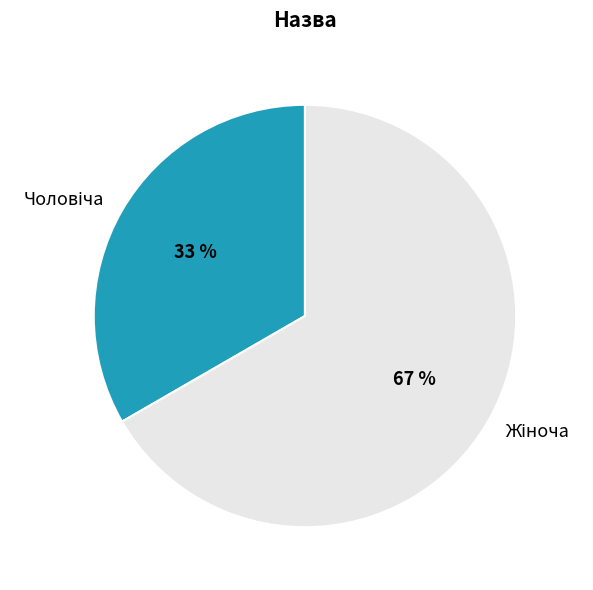

Does any single category account for the majority?

Yes